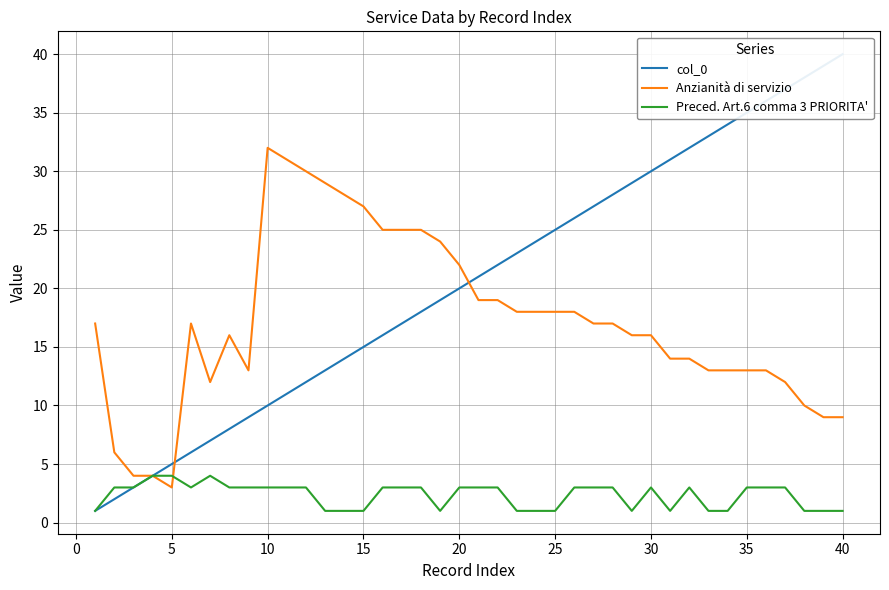

How many lines are shown in the chart?

3